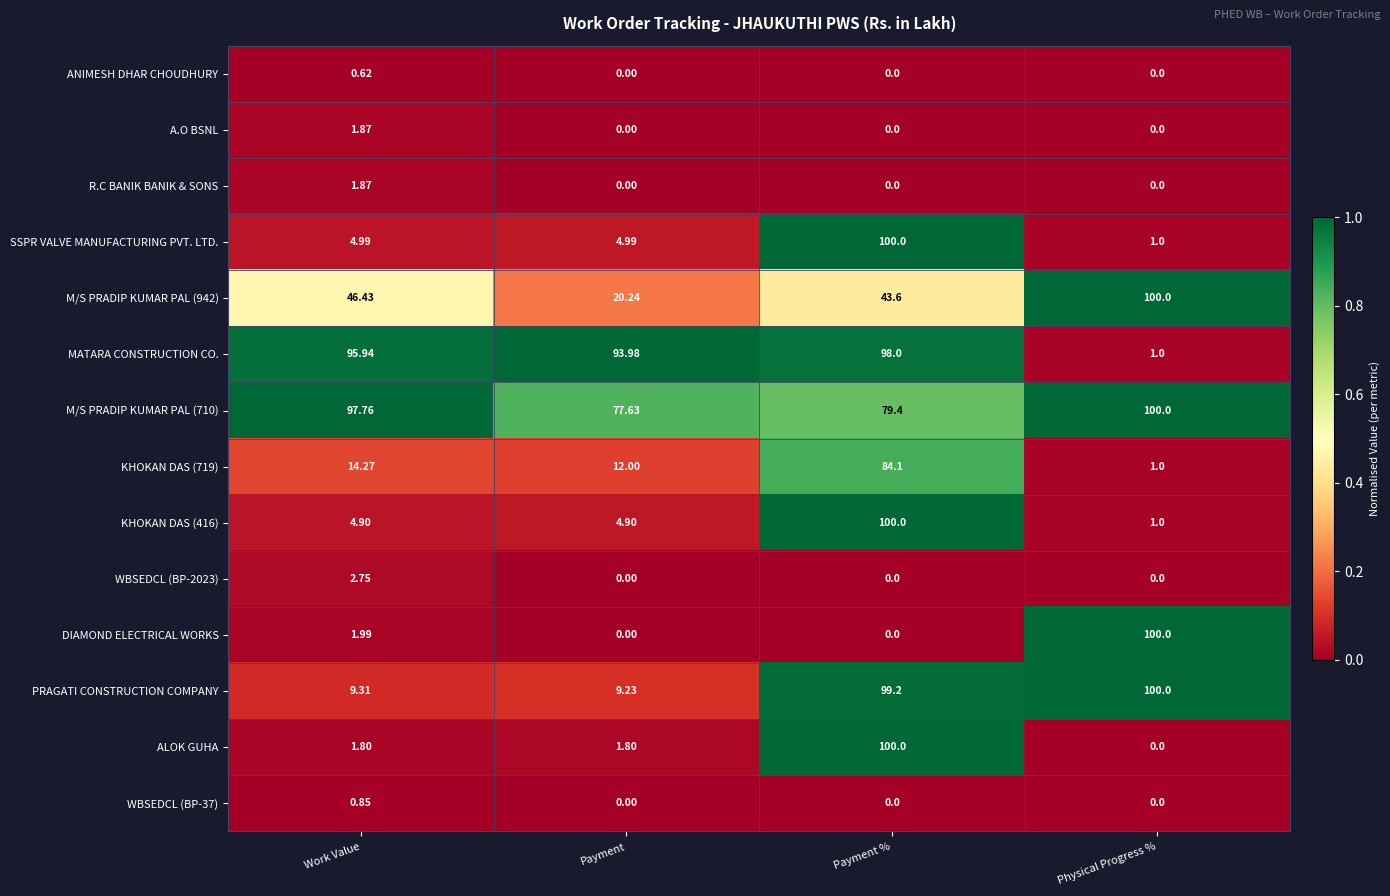

At which label does KHOKAN DAS (719) reach its minimum?

Physical Progress %